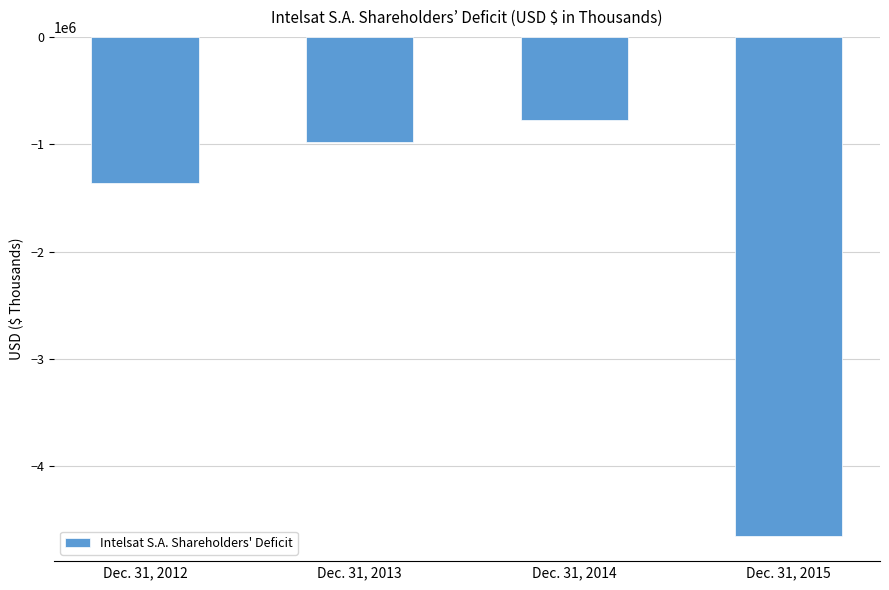

What is the maximum value shown in the chart?

-776268